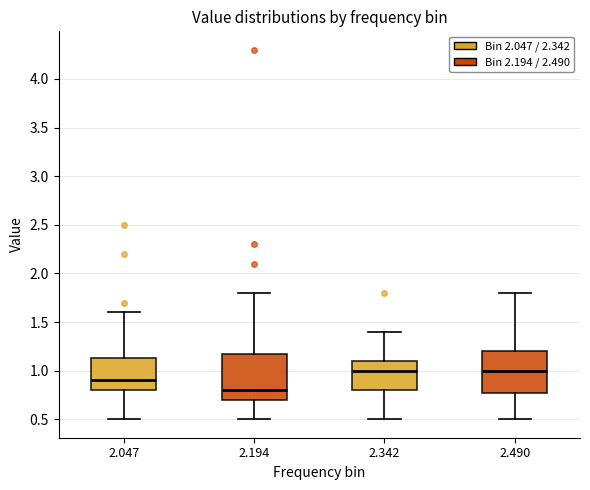

Reading left to right, transcribe this box plot: for each box, give where its median line is, the range the box spans, and where its two whiskers end, as read against the y-axis. The values are not printed on the chart, so give them approximately, as read against the axis.

2.047: median 0.90, box 0.80 to 1.15, whiskers 0.50 to 1.60
2.194: median 0.80, box 0.70 to 1.20, whiskers 0.50 to 1.80
2.342: median 1.00, box 0.80 to 1.10, whiskers 0.50 to 1.40
2.490: median 1.00, box 0.80 to 1.20, whiskers 0.50 to 1.80